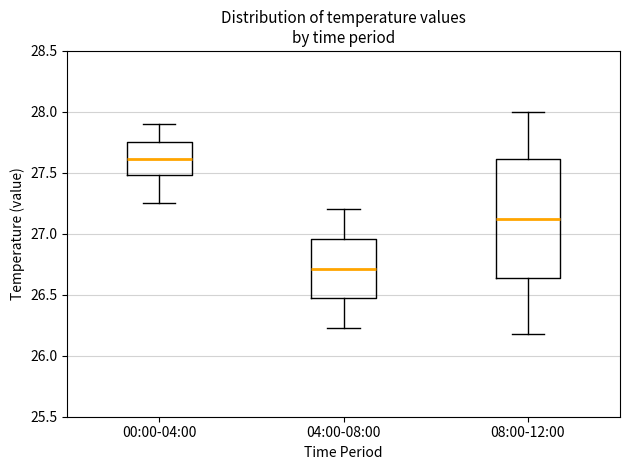

Reading left to right, transcribe this box plot: for each box, give where its median line is, the range the box spans, and where its two whiskers end, as read against the y-axis. The values are not printed on the chart, so give them approximately, as read against the axis.

00:00-04:00: median 27.60, box 27.50 to 27.75, whiskers 27.25 to 27.90
04:00-08:00: median 26.70, box 26.45 to 26.95, whiskers 26.25 to 27.20
08:00-12:00: median 27.15, box 26.65 to 27.60, whiskers 26.20 to 28.00